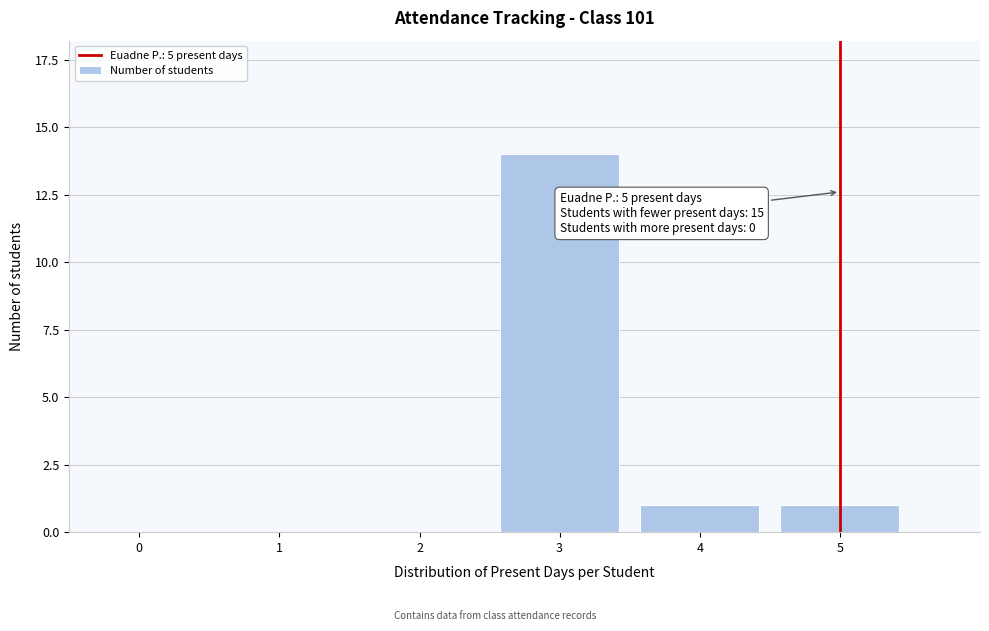

Reading left to right, transcribe all the data shown in this chart.

0=0	1=0	2=0	3=14	4=1	5=1